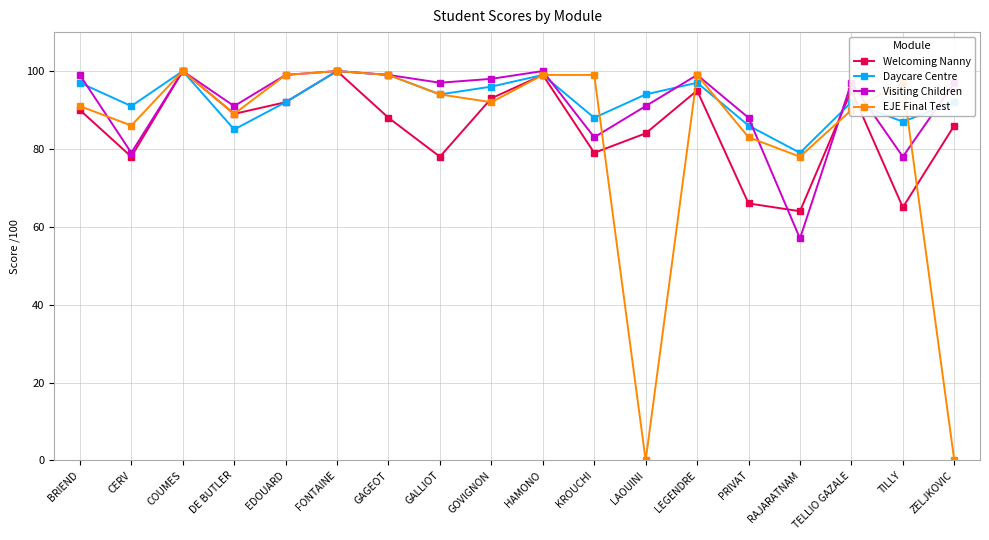

Between CERV and RAJARATNAM, which series saw the biggest shift?

Visiting Children